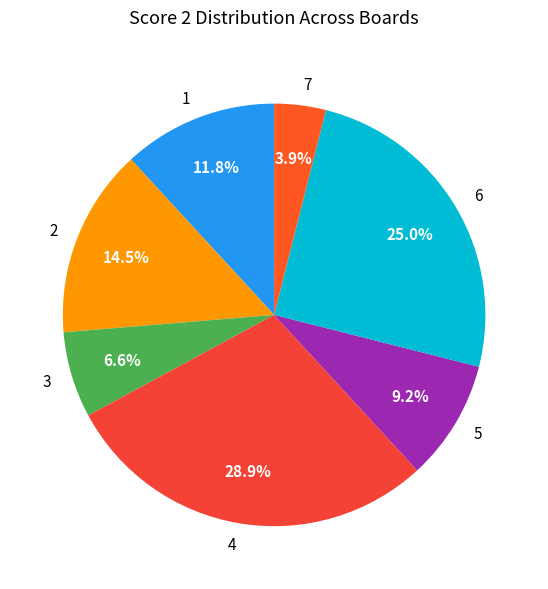

Which has a higher value, 3 or 4?

4